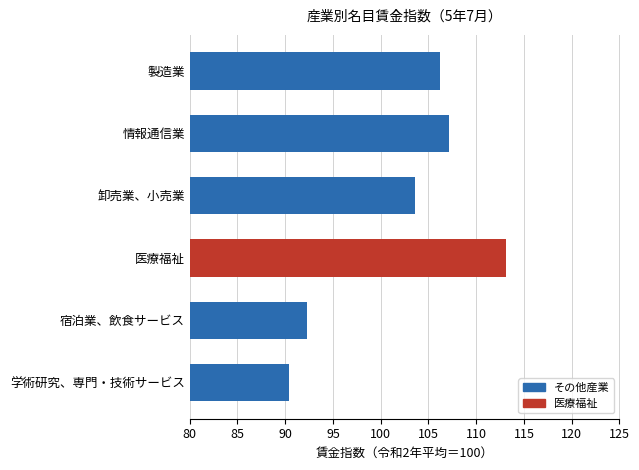

What is the sum of the values at 情報通信業 and 医療福祉?

220.2